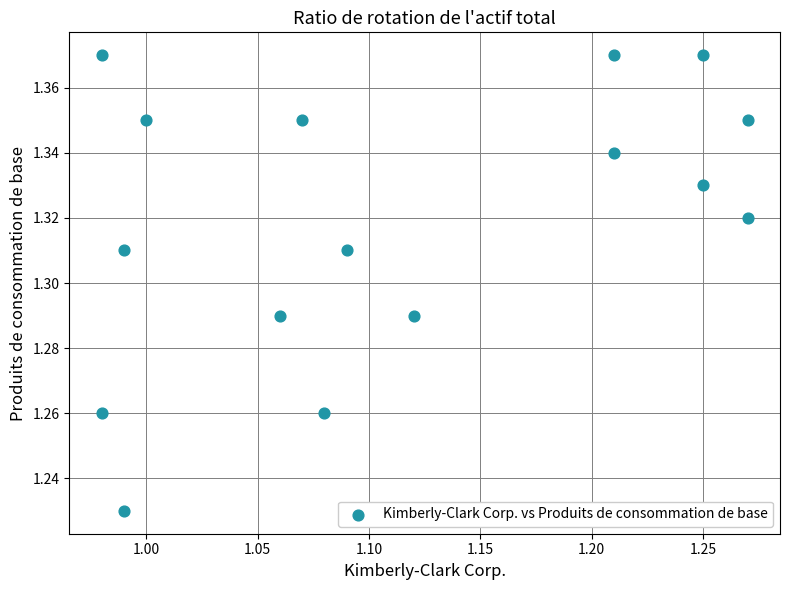

What is the range of X values (max minus min)?

0.3